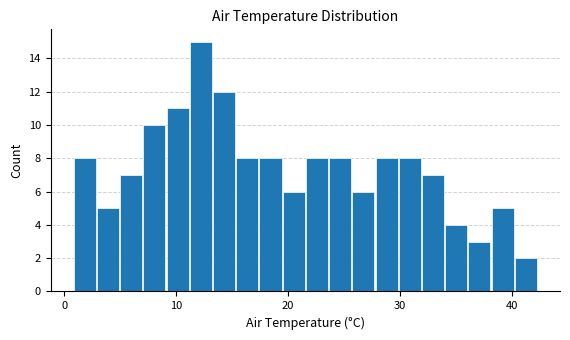

Read against the x-axis, roughly where is the centre of the tallest bar?

12